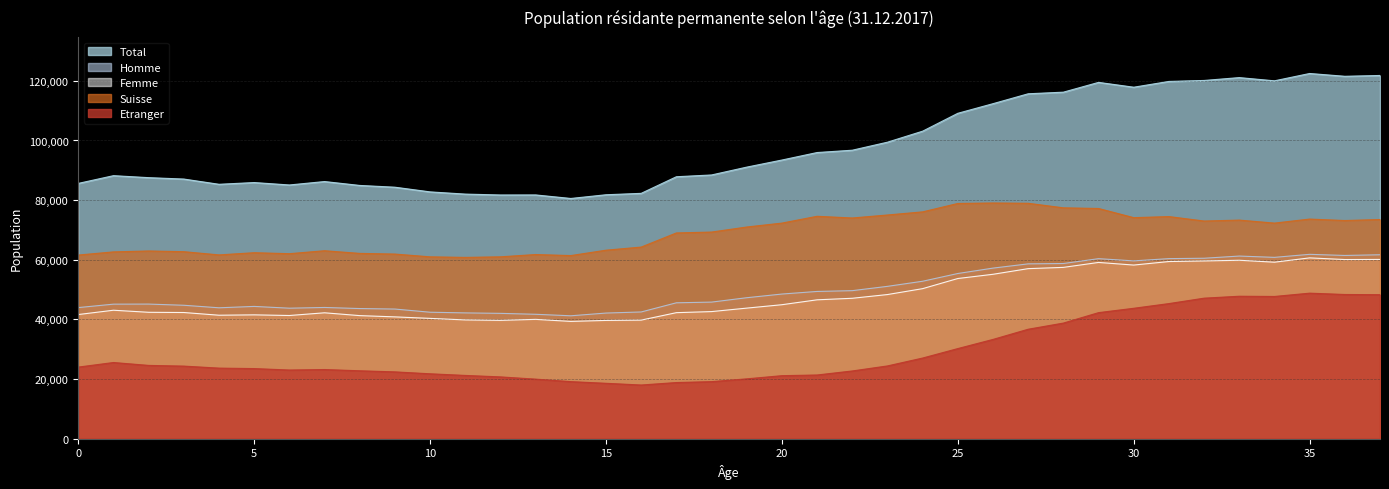

Rank the categories by Femme value from highest to lowest.

35, 37, 36, 33, 32, 31, 34, 29, 30, 28, 27, 26, 25, 24, 23, 22, 21, 20, 19, 1, 18, 2, 3, 17, 7, 0, 5, 4, 6, 8, 9, 10, 13, 11, 16, 12, 15, 14